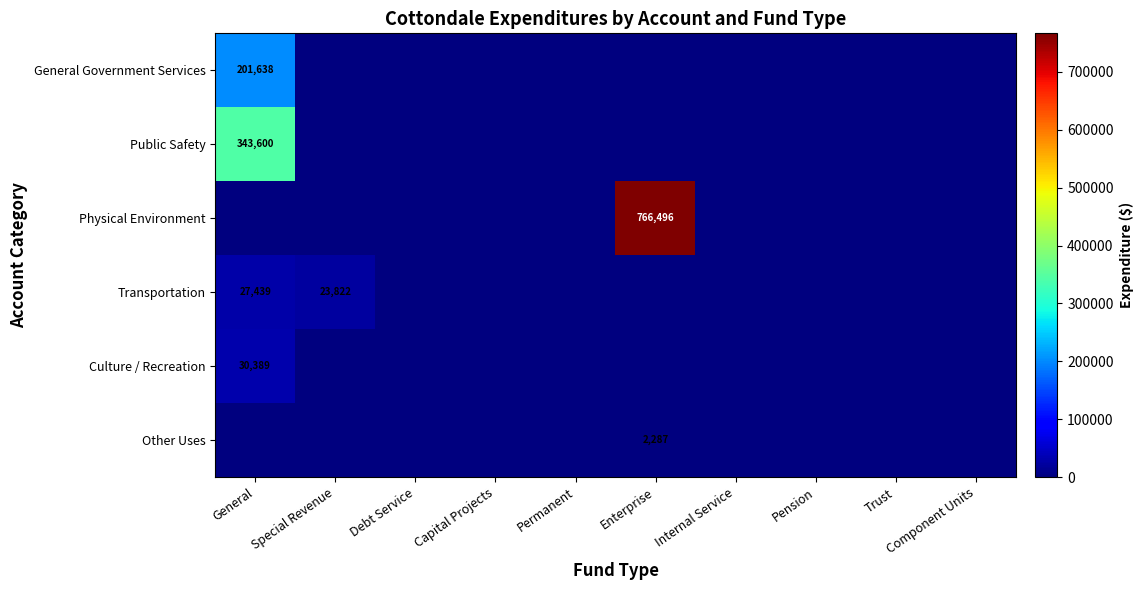

The value of Transportation at Debt Service is 0. True or false?

True